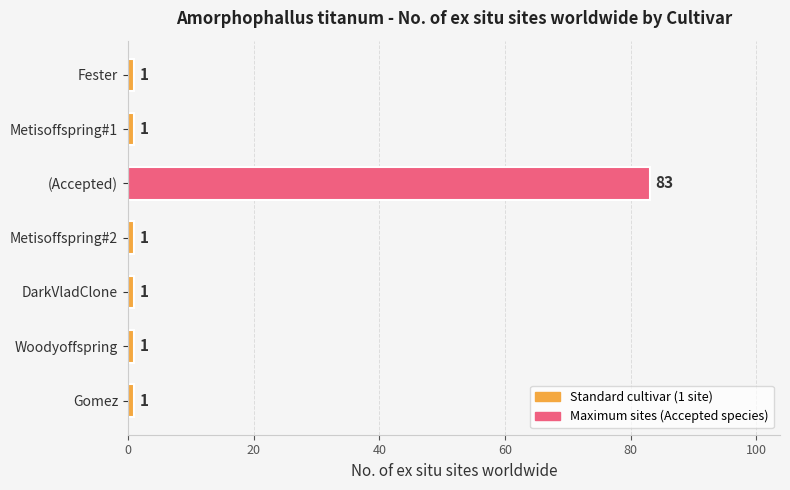

True or false: the data shows 1 at Metisoffspring#1.

True